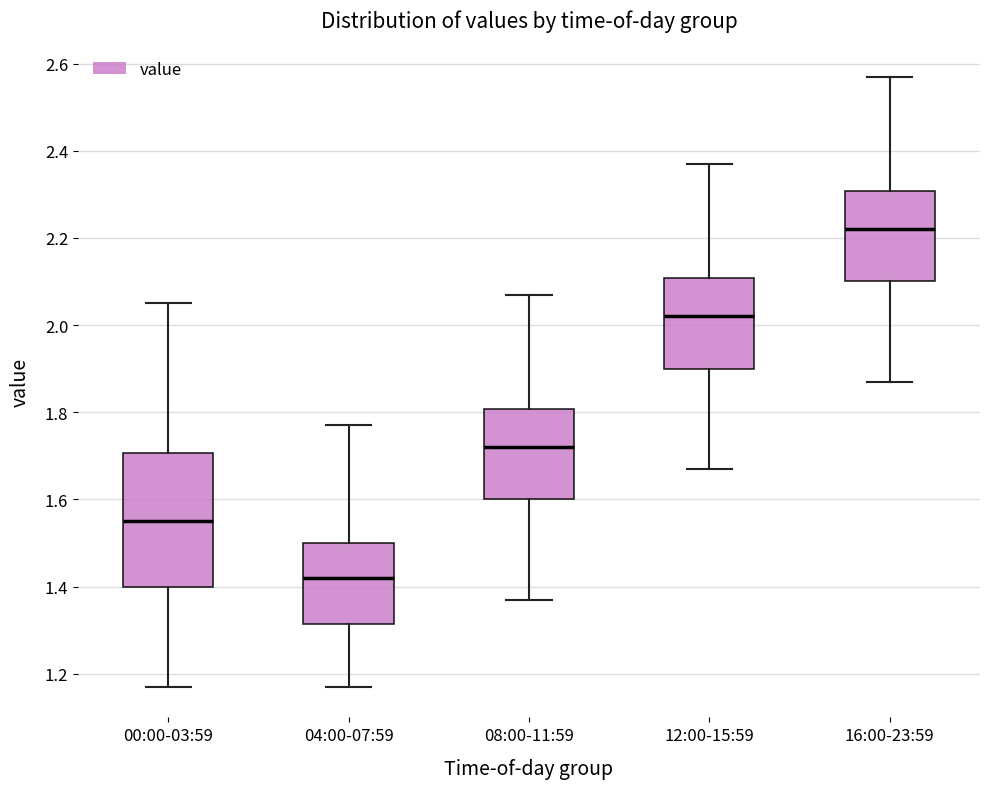

Reading left to right, read every box against the y-axis: the position of its median line, the range the box covers, and the ends of its whiskers. The values are not printed on the chart, so give them approximately, as read against the axis.

00:00-03:59: median 1.56, box 1.40 to 1.70, whiskers 1.18 to 2.06
04:00-07:59: median 1.42, box 1.32 to 1.50, whiskers 1.18 to 1.78
08:00-11:59: median 1.72, box 1.60 to 1.80, whiskers 1.38 to 2.08
12:00-15:59: median 2.02, box 1.90 to 2.10, whiskers 1.68 to 2.38
16:00-23:59: median 2.22, box 2.10 to 2.30, whiskers 1.88 to 2.58